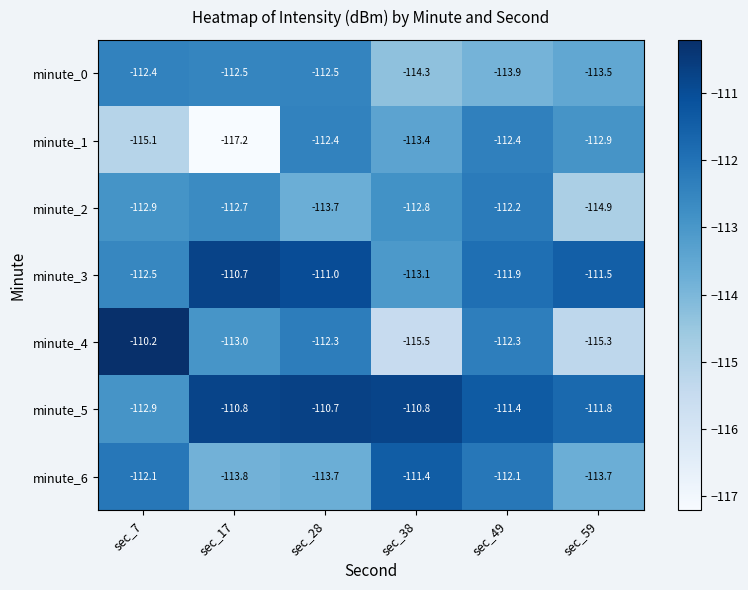

What is the greatest value displayed?

-110.2